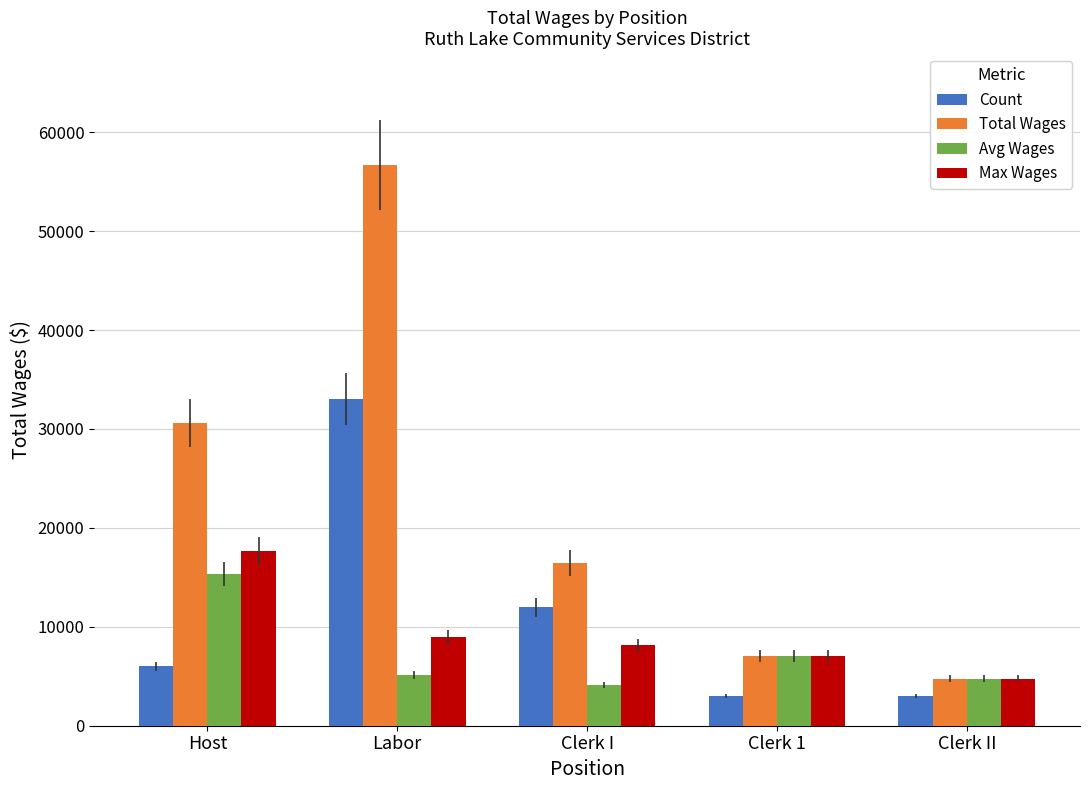

How many bars are there in each group?

4